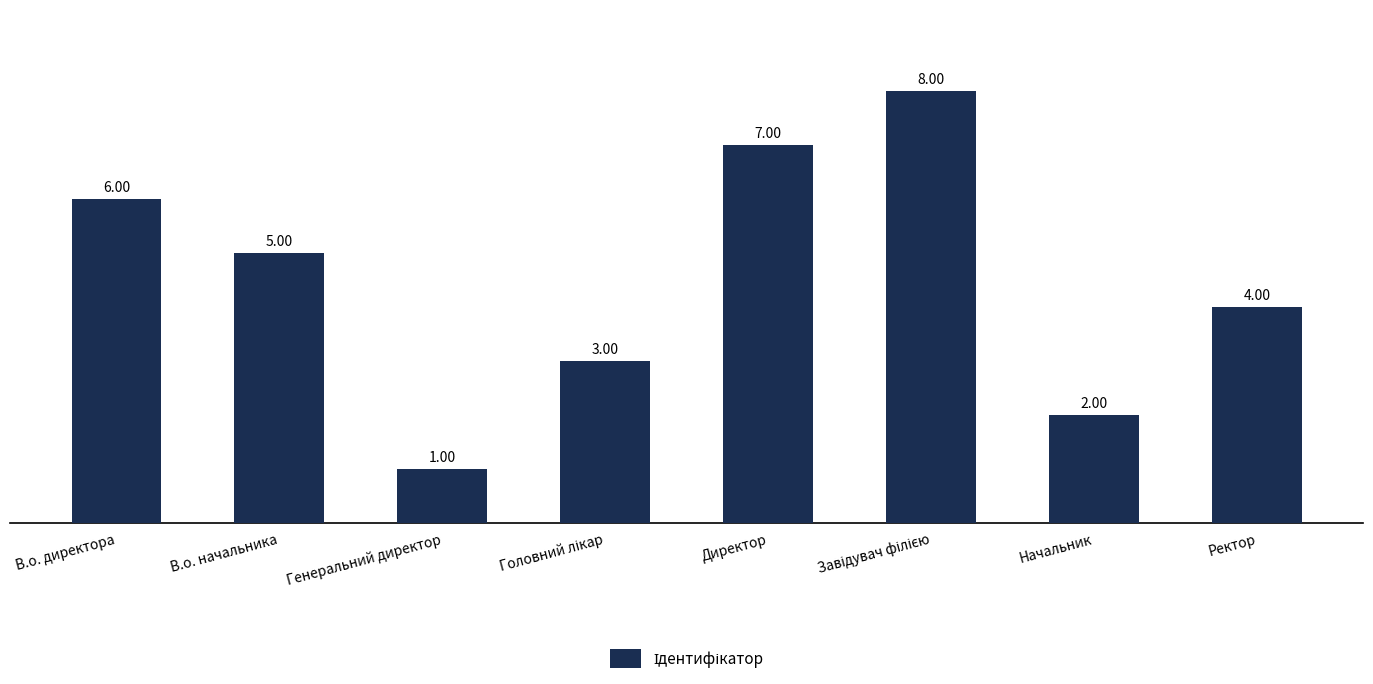

What position from the left is В.о. директора?

1